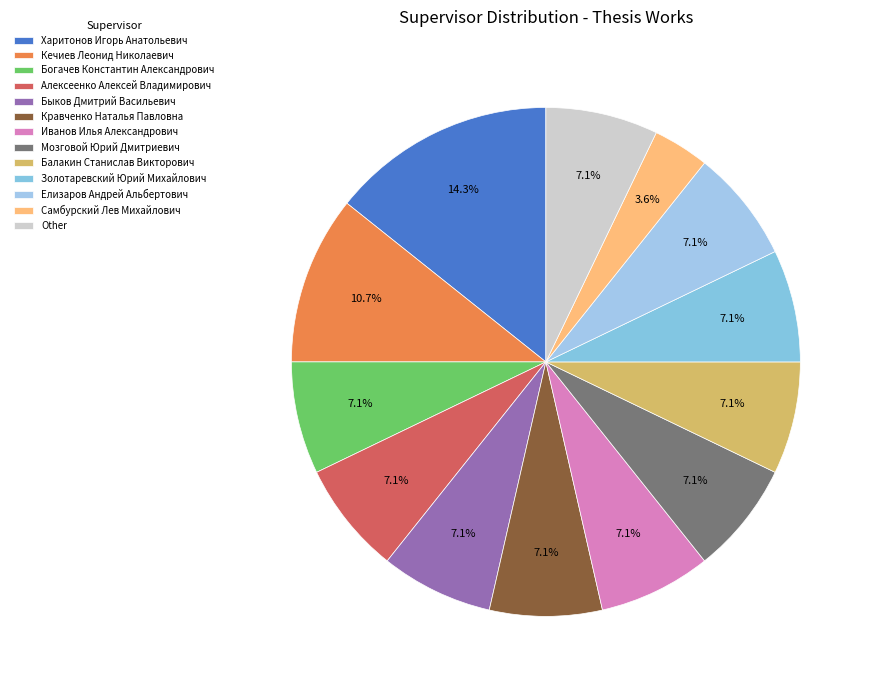

Count the number of slices in the pie.

13